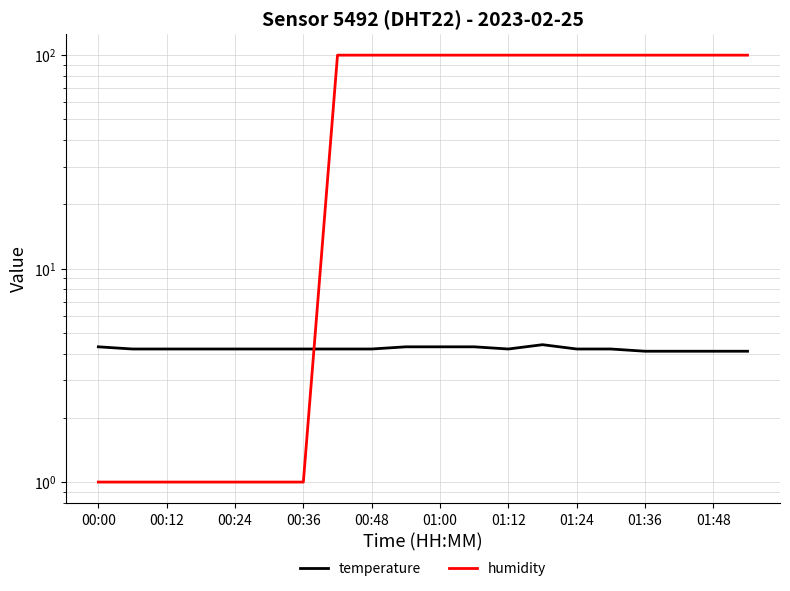

At which category is the sum across all series the highest?

13